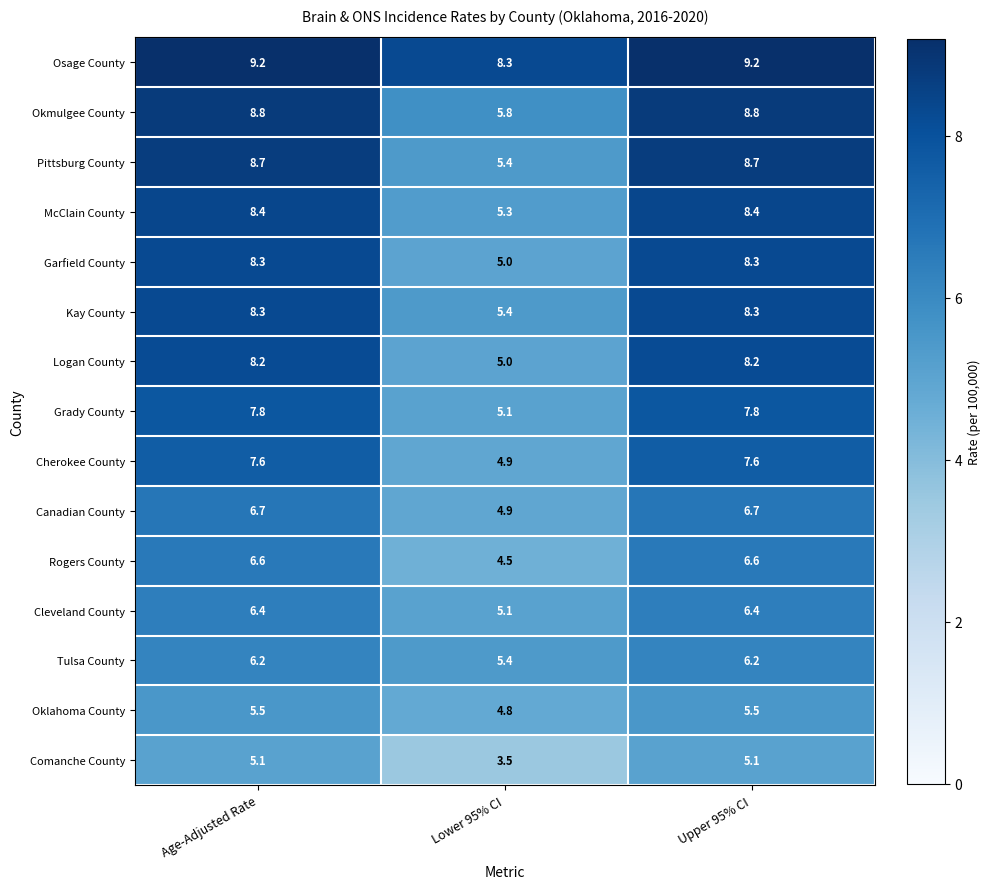

What is the average value of the Logan County series?

7.1